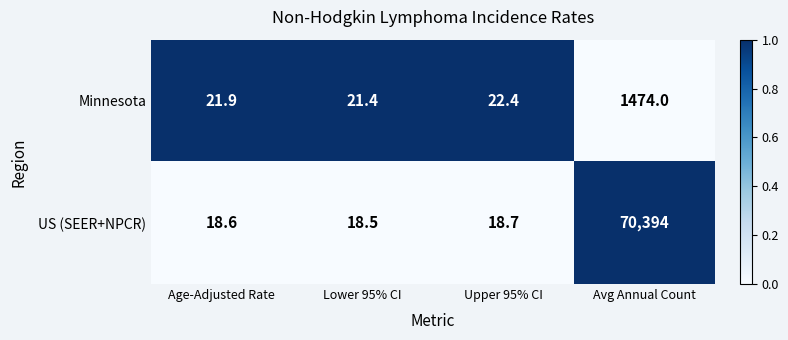

Which series has the widest spread of values?

US (SEER+NPCR)